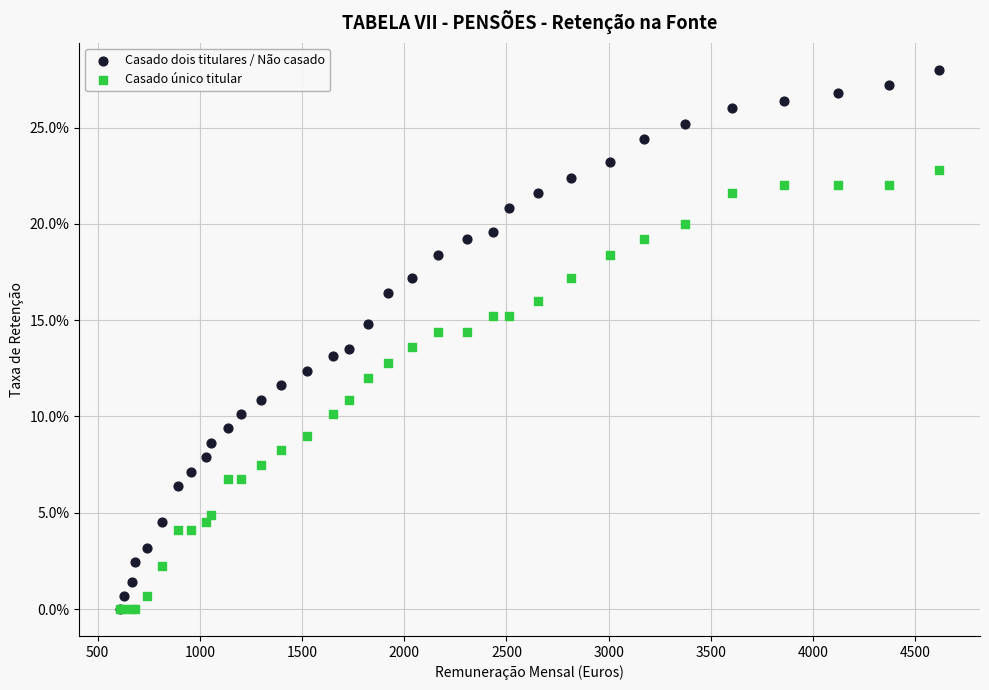

Which series has the widest spread of Y values?

Casado dois titulares / Não casado